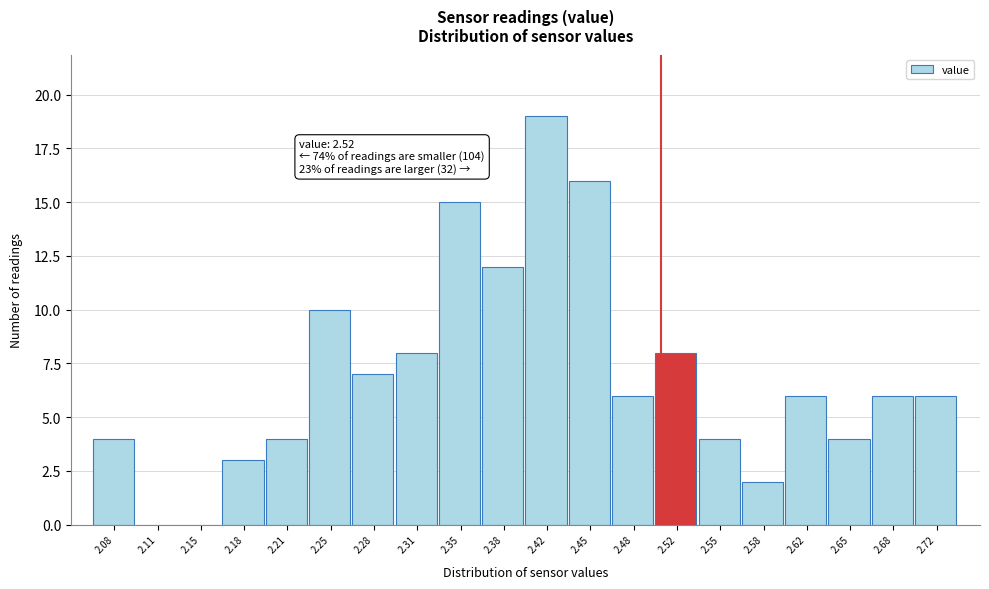

Reading left to right, what are all the values shown in this chart?

2.08=4	2.11=0	2.15=0	2.18=3	2.21=4	2.25=10	2.28=7	2.31=8	2.35=15	2.38=12	2.42=19	2.45=16	2.48=6	2.52=8	2.55=4	2.58=2	2.62=6	2.65=4	2.68=6	2.72=6